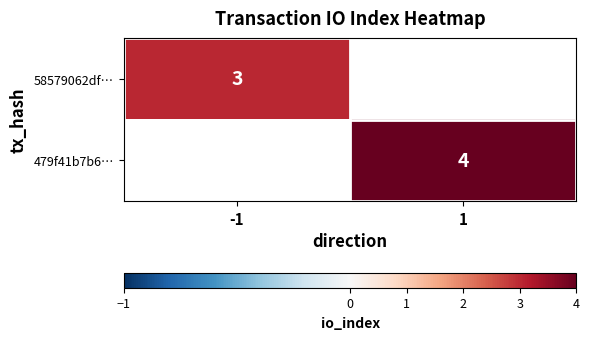

Which category has the highest value across all series?

1